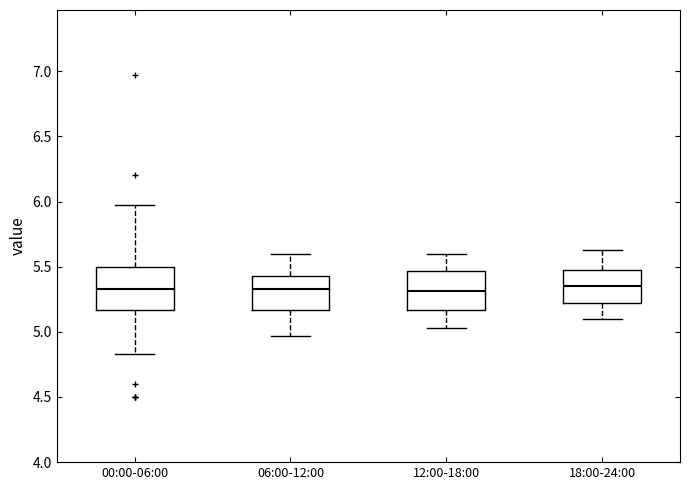

Reading left to right, read every box against the y-axis: the position of its median line, the range the box covers, and the ends of its whiskers. The values are not printed on the chart, so give them approximately, as read against the axis.

00:00-06:00: median 5.35, box 5.15 to 5.50, whiskers 4.85 to 5.95
06:00-12:00: median 5.35, box 5.15 to 5.45, whiskers 4.95 to 5.60
12:00-18:00: median 5.30, box 5.15 to 5.45, whiskers 5.05 to 5.60
18:00-24:00: median 5.35, box 5.20 to 5.50, whiskers 5.10 to 5.65